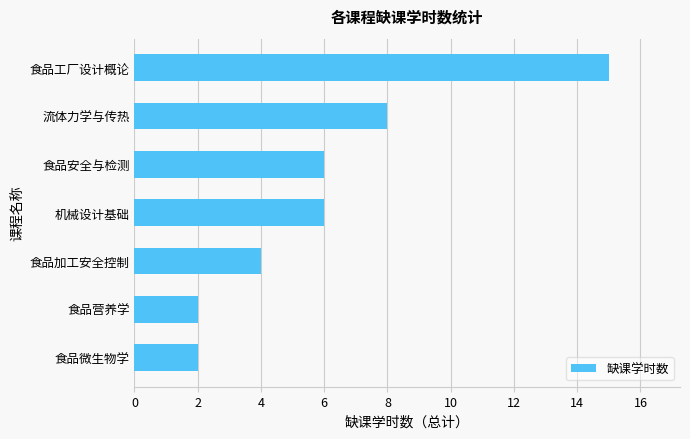

The chart shows a value of 8 at 流体力学与传热. True or false?

True